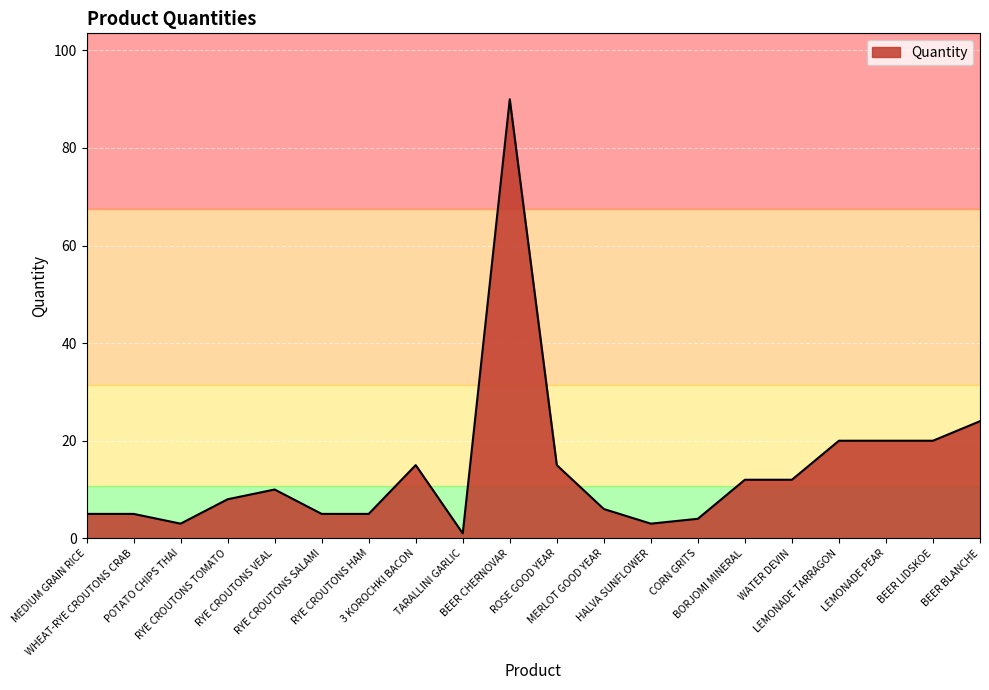

Which category has the highest value across all series?

BEER CHERNOVAR